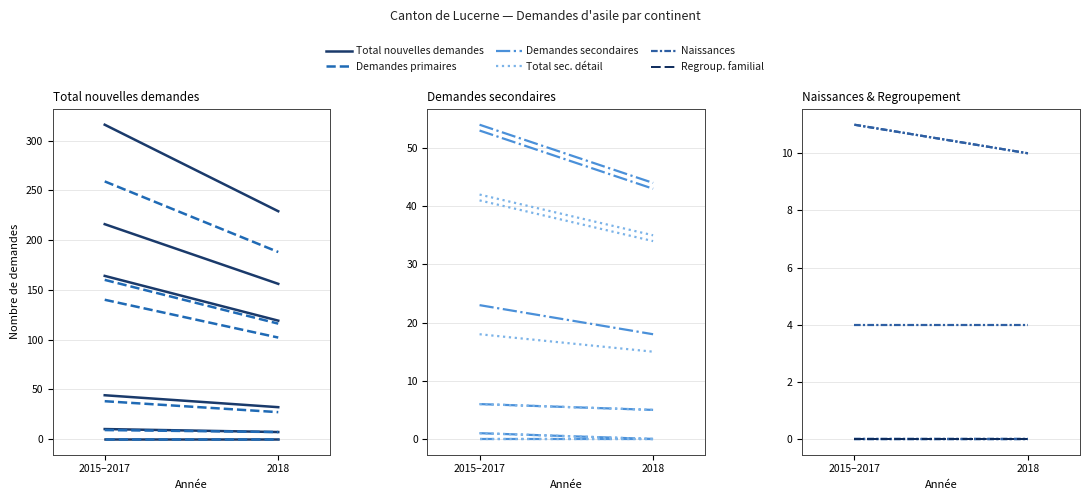

What is the difference between the Total nouvelles demandes values at 2018 and 2015–2017?

87